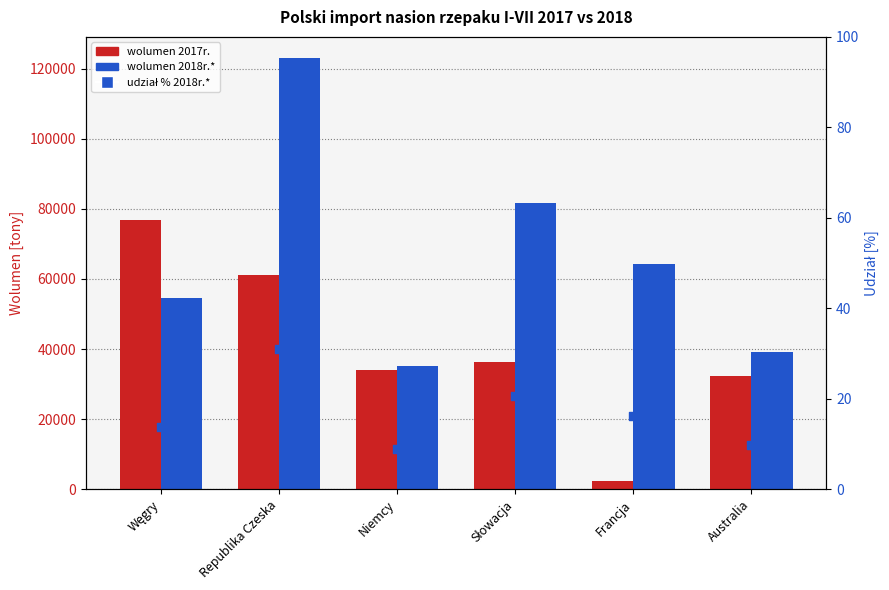

Which series reaches the minimum Y coordinate?

udział % 2018